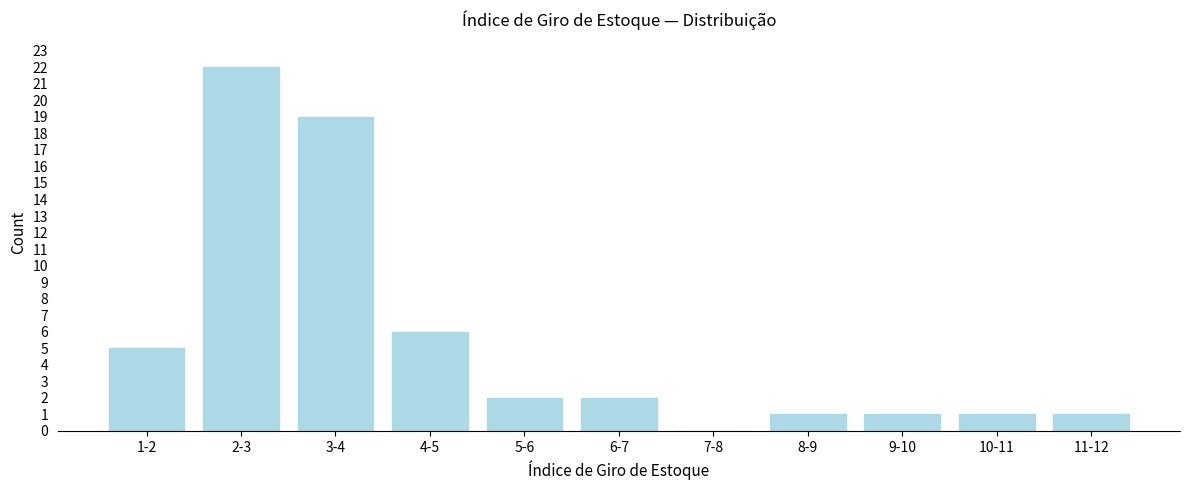

Reading left to right, list all the values displayed in this chart.

1-2=5	2-3=22	3-4=19	4-5=6	5-6=2	6-7=2	7-8=0	8-9=1	9-10=1	10-11=1	11-12=1